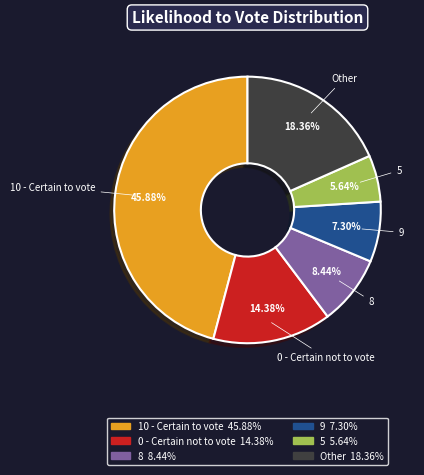

Is there a majority slice in this chart?

No